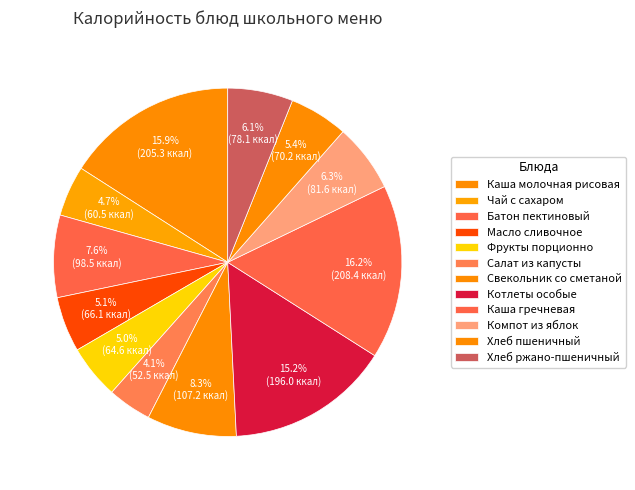

Which slice is the largest?

Каша гречневая